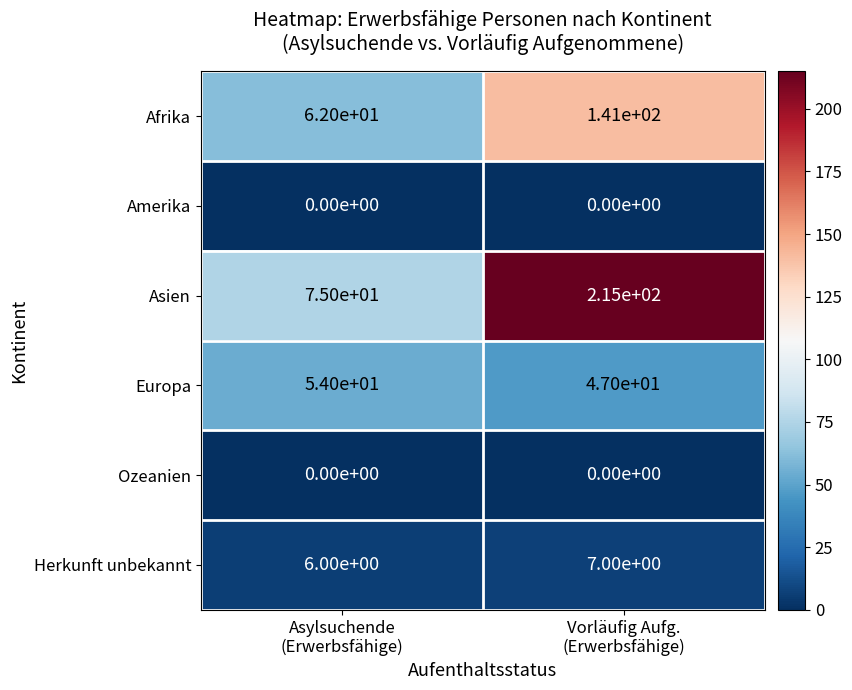

What is the difference between the maximum and minimum values in the Afrika series?

79